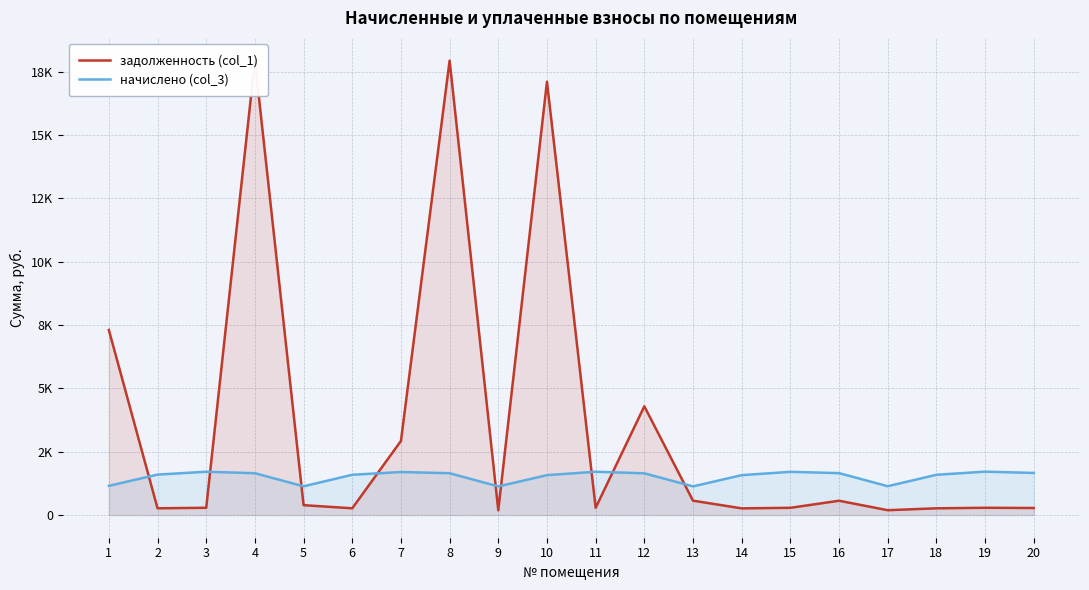

At how many categories does at least one series exceed 2090?

6